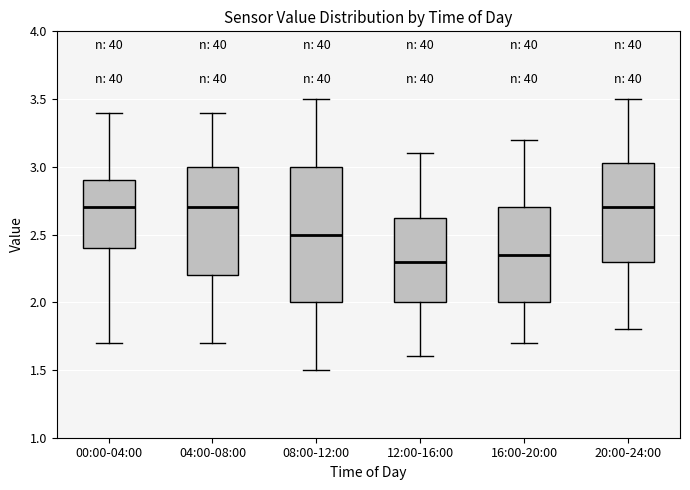

Which box is the tallest, from its lower edge to its upper edge?

08:00-12:00